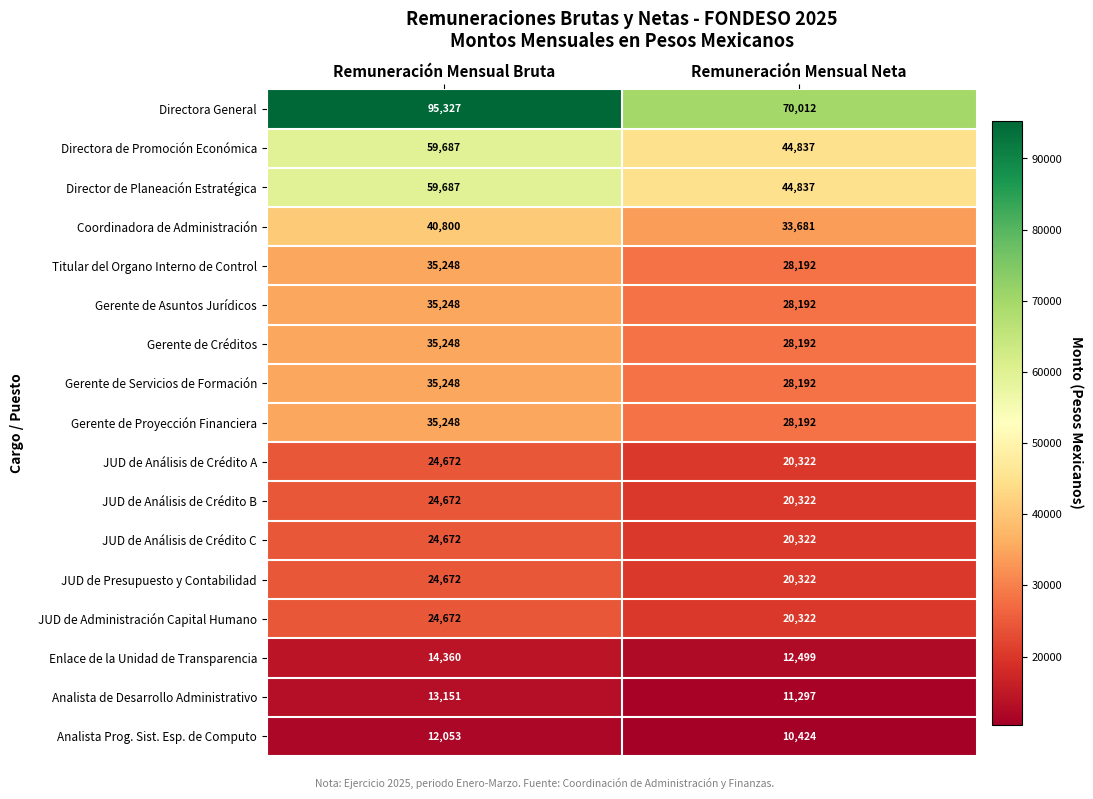

What is the average value of the Titular del Organo Interno de Control series?

31720